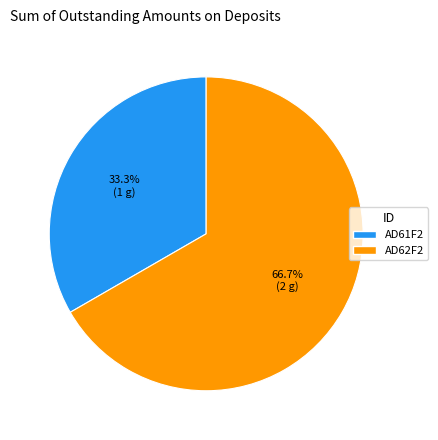

Is the sum of AD62F2 and AD61F2 greater than half?

Yes